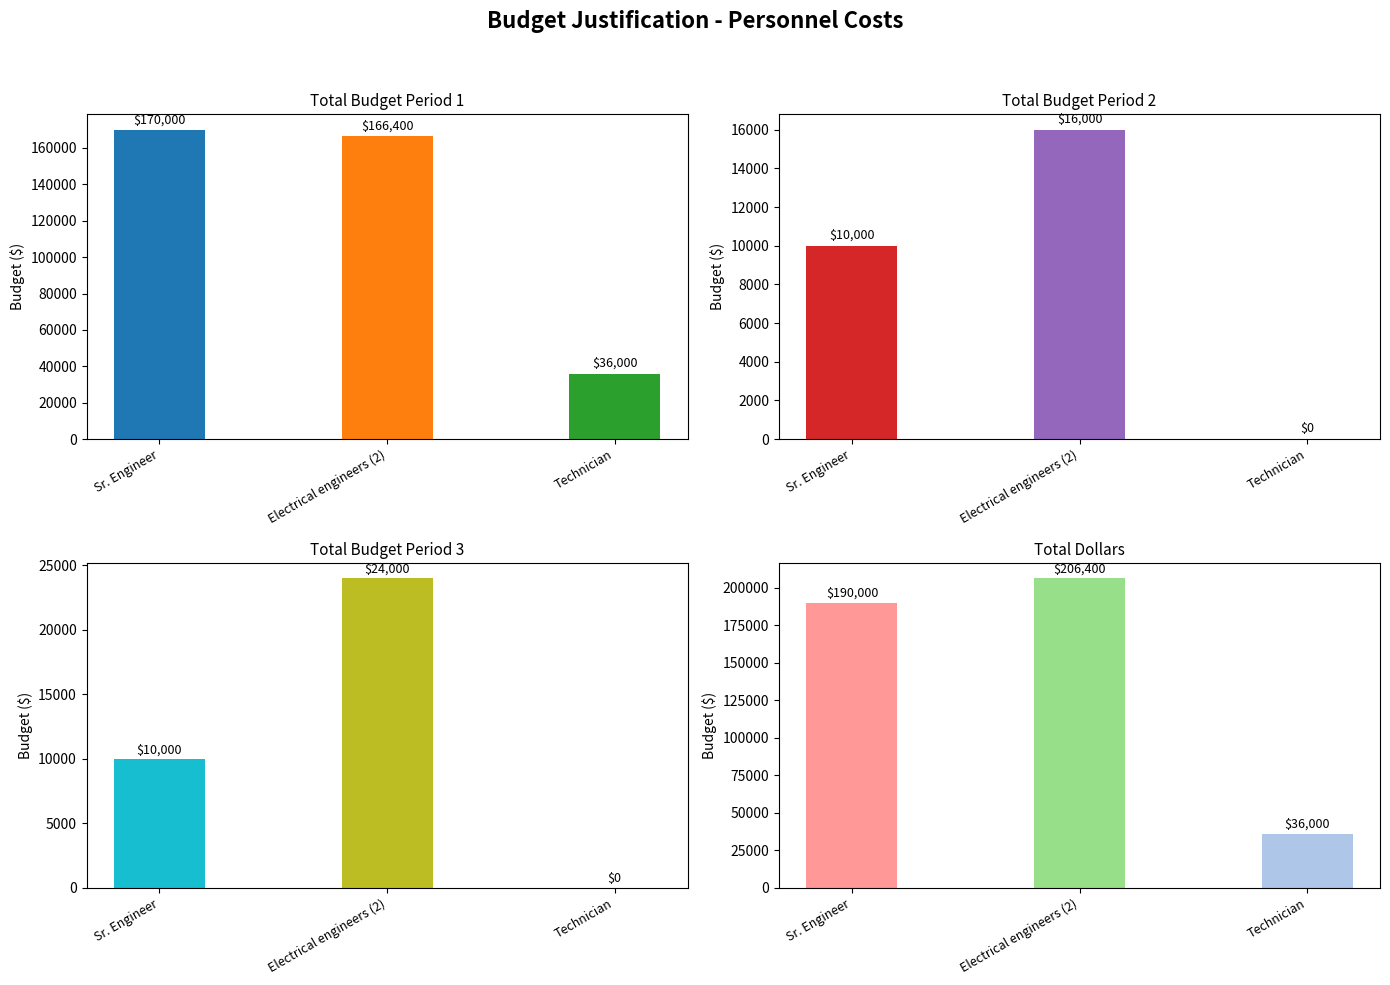

Which category has the highest value across all series?

Electrical engineers (2)